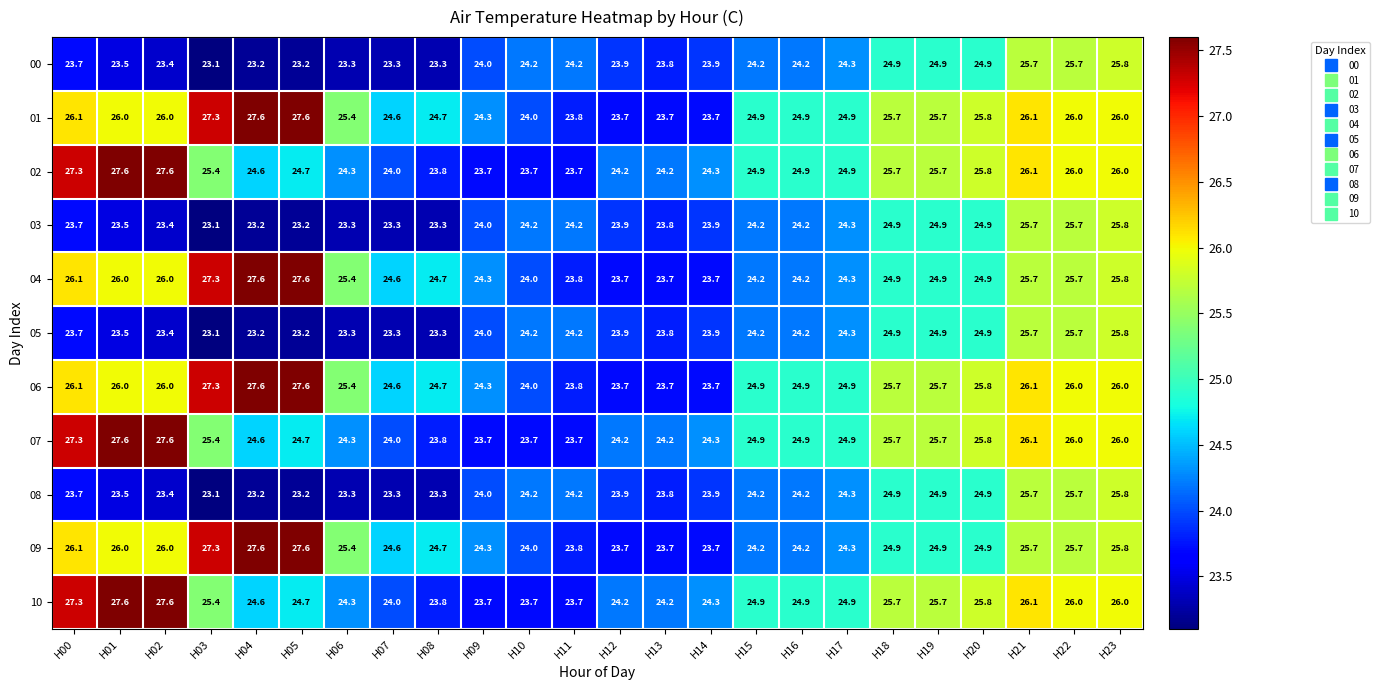

What is the difference between the highest and lowest values at H08?

1.4